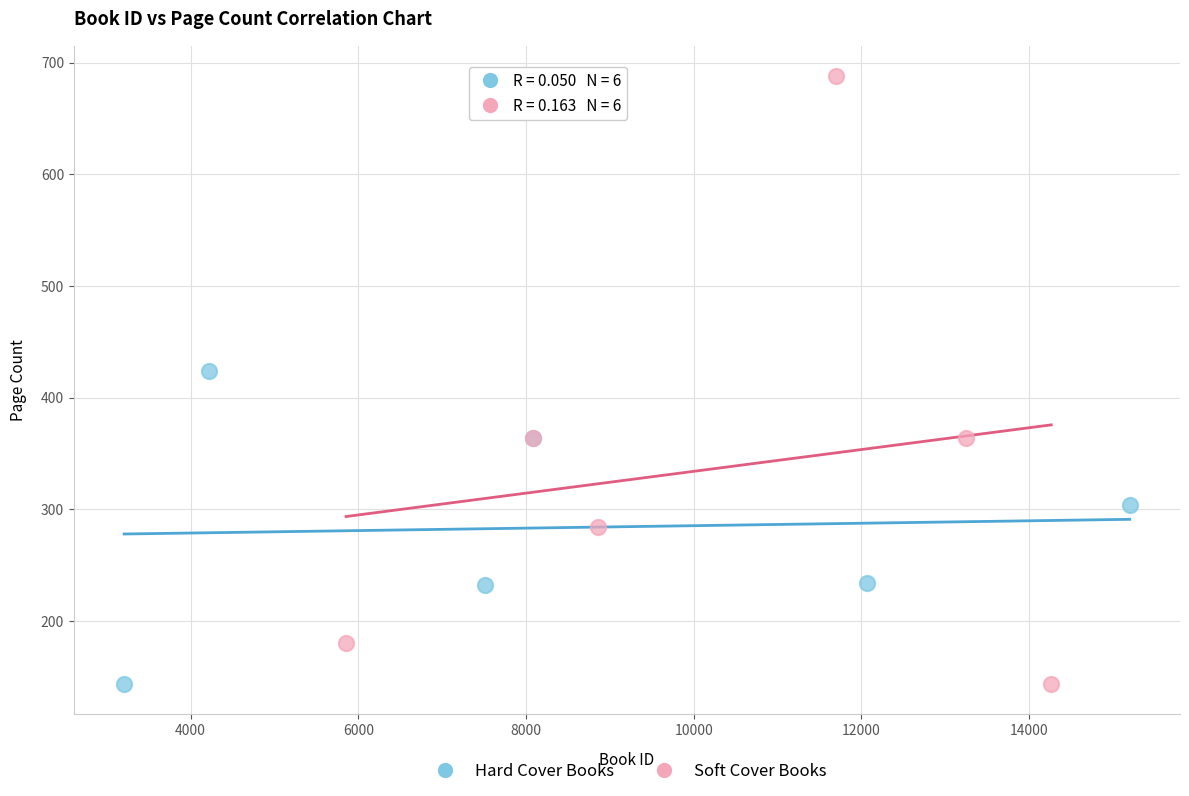

Which series reaches the maximum Y coordinate?

Soft Cover Books